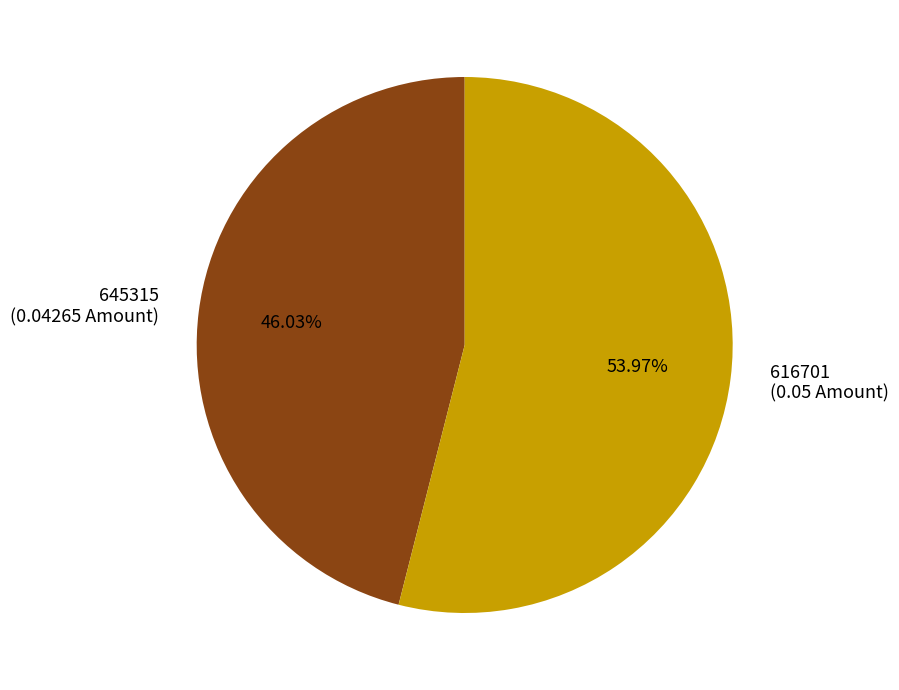

To the nearest percent, what percentage of the pie is 645315?

46%